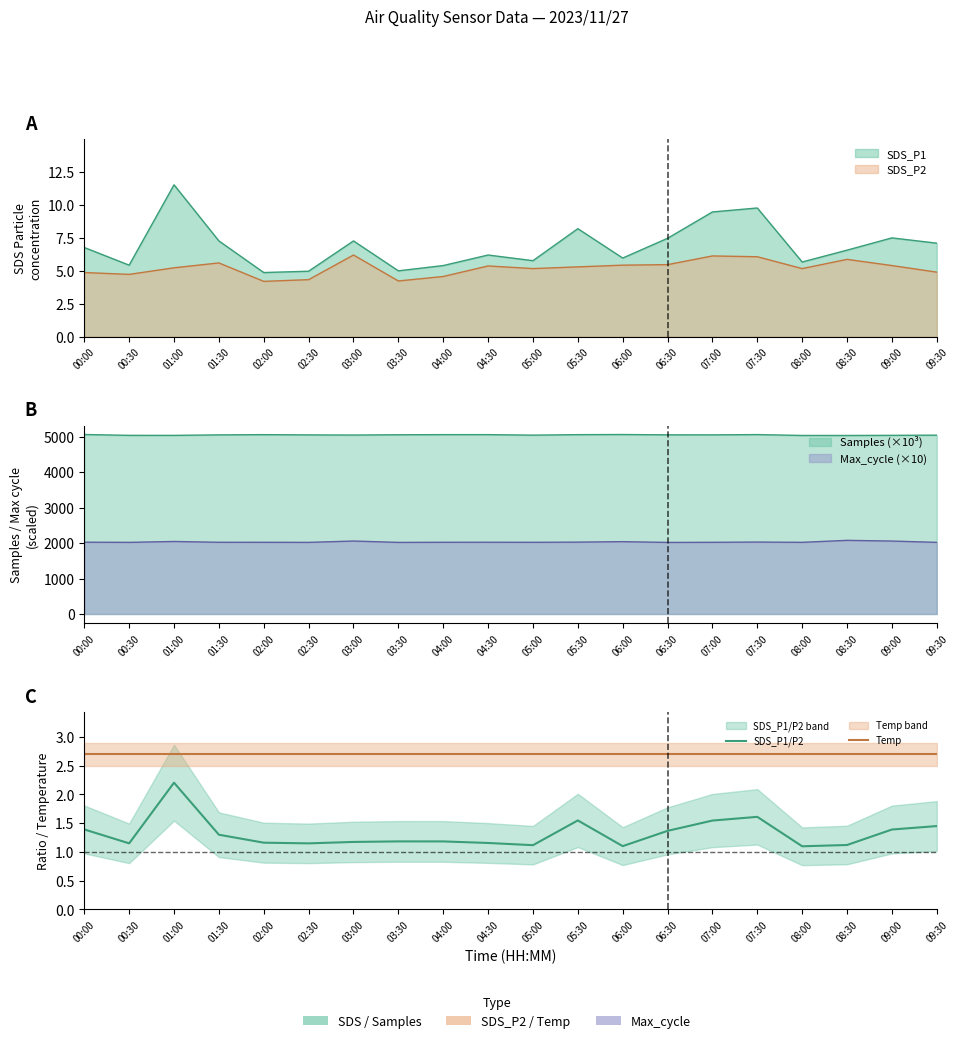

Rank the series at 01:00 from lowest to highest value.

SDS_P1/P2, Temp